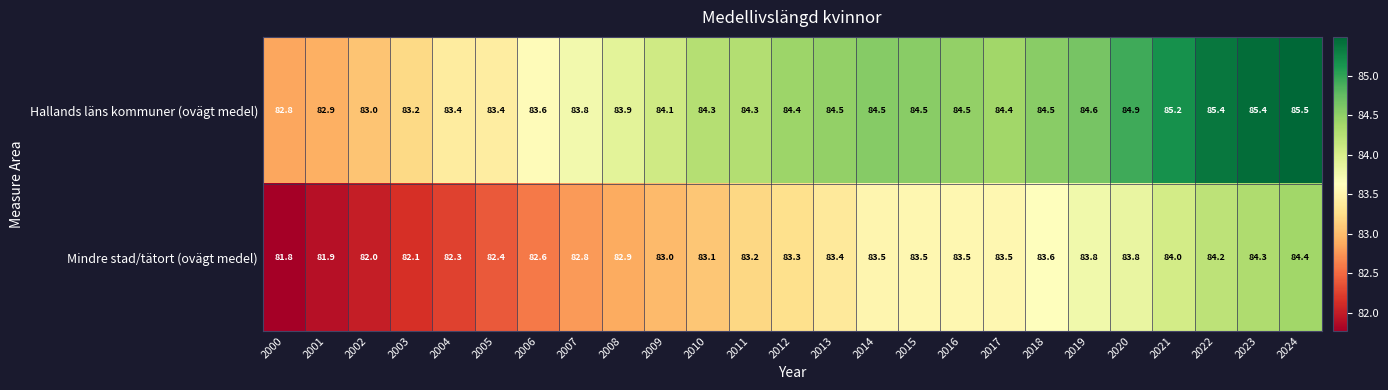

Which series has the largest total across all categories?

Hallands läns kommuner (ovägt medel)